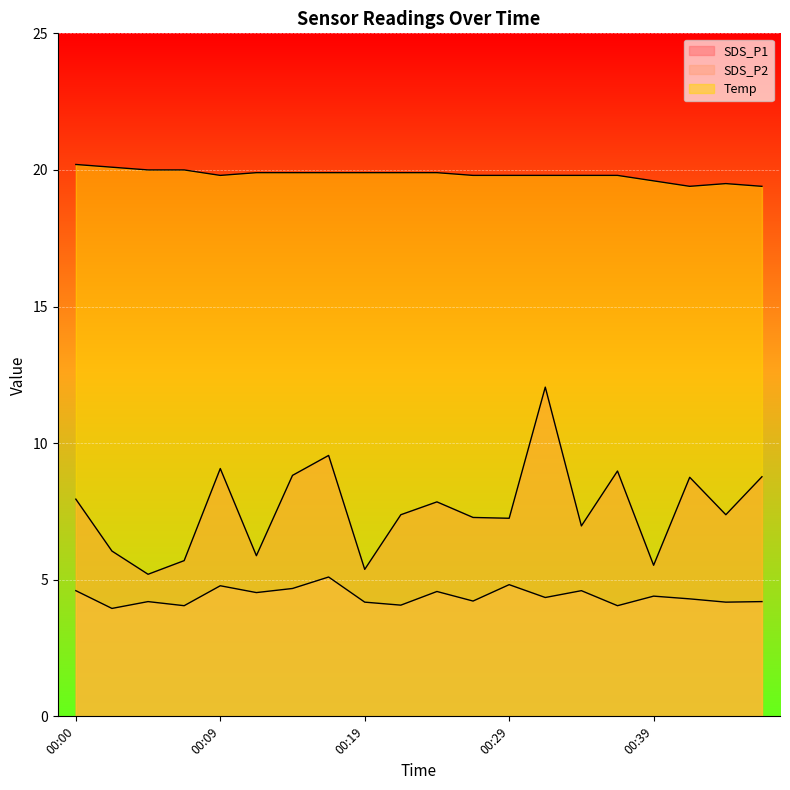

What is the maximum value for Temp?

20.2